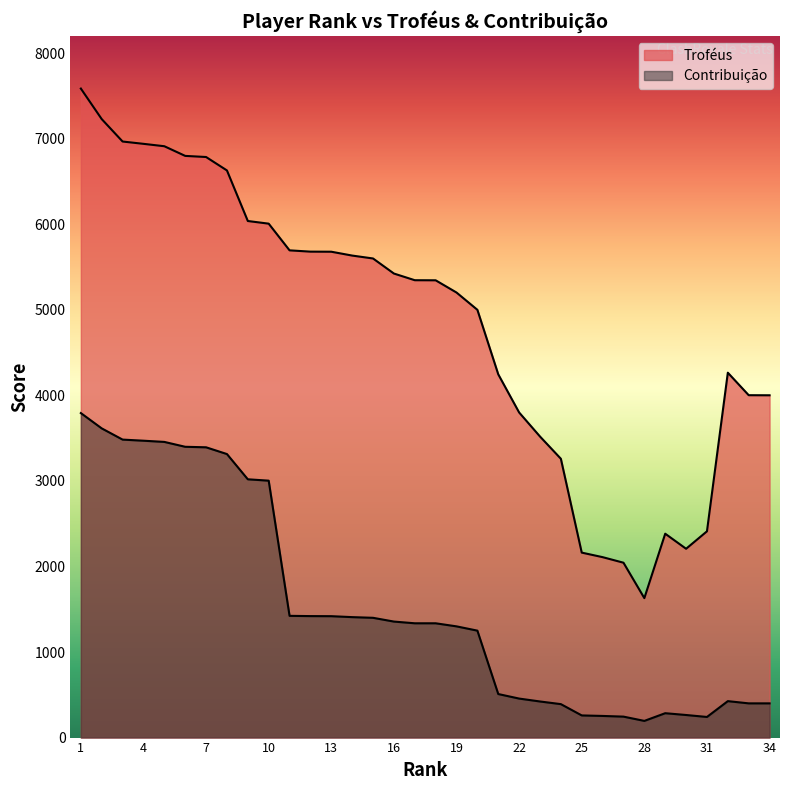

At which category is the sum across all series the highest?

1